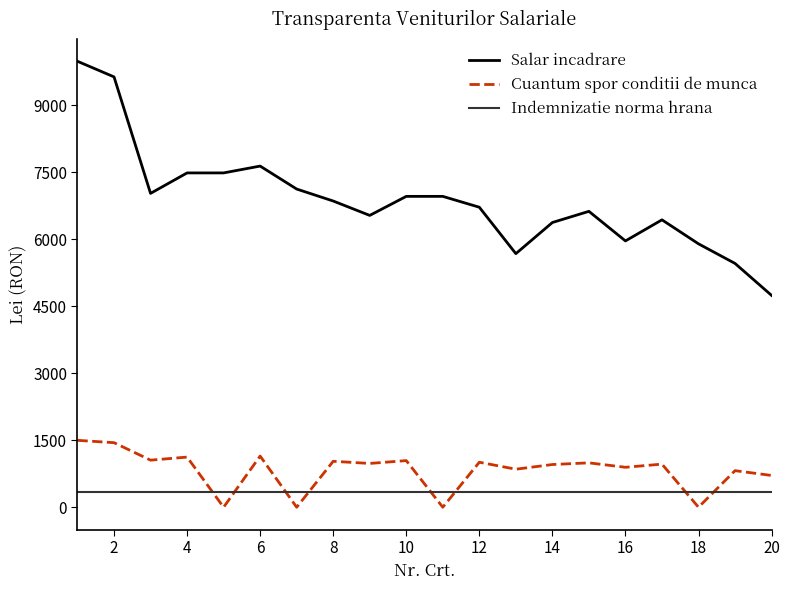

What is the highest value of the Salar incadrare series?

9980.0